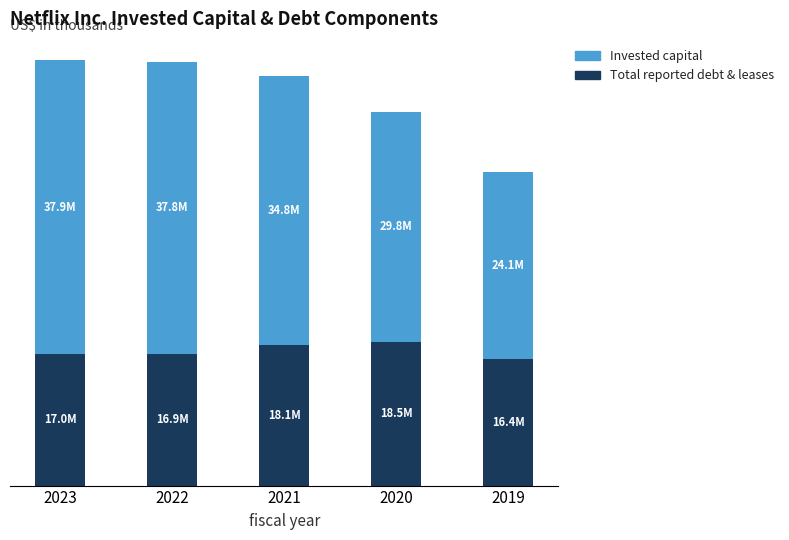

The Total reported debt & leases series shows 18116570 at 2021. True or false?

True